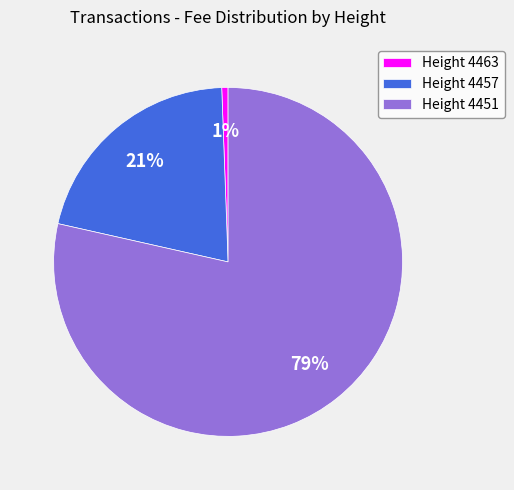

Which category has the biggest portion of the pie?

Height 4451